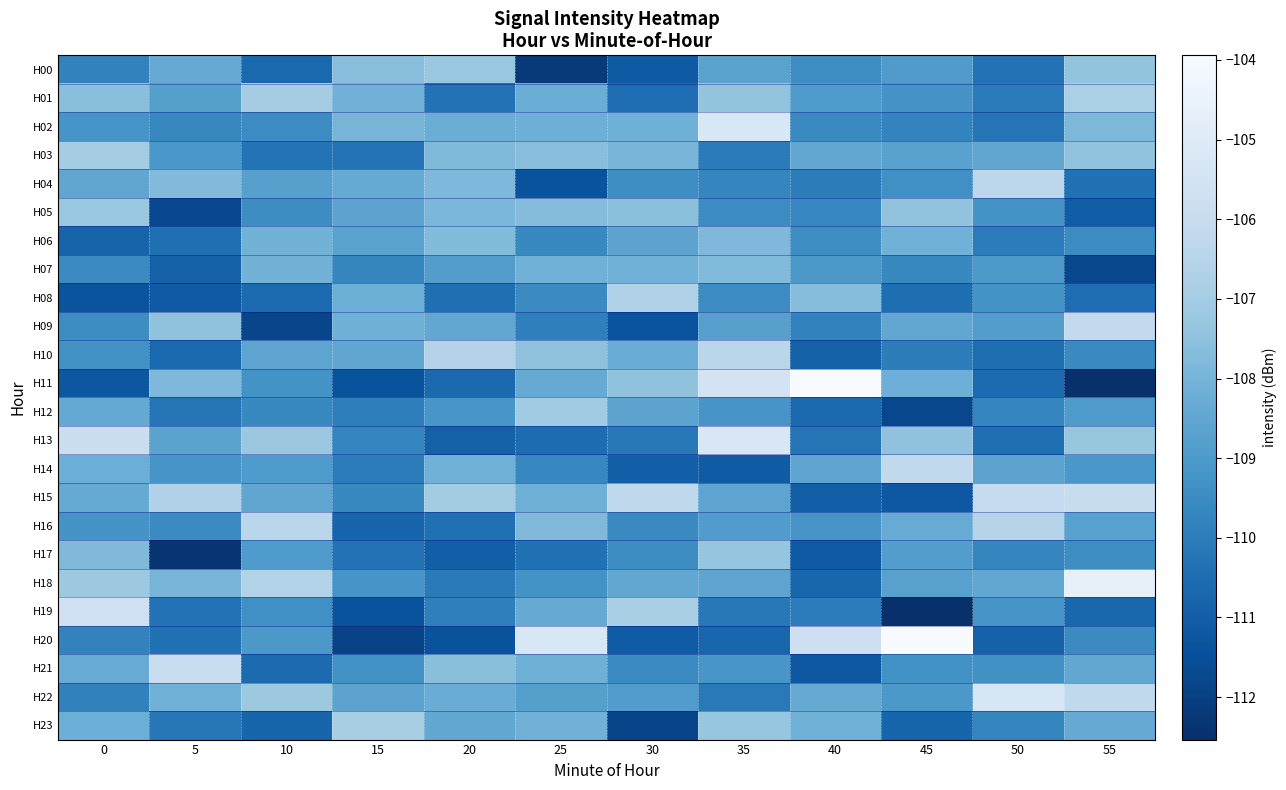

Reading left to right, list all the values displayed in this chart.

H00: 0=-109.8	5=-108.4	10=-110.7	15=-107.6	20=-107.3	25=-112.2	30=-111.1	35=-108.7	40=-109.4	45=-108.9	50=-110.3	55=-107.4
H01: 0=-107.6	5=-108.8	10=-107.0	15=-108.1	20=-110.3	25=-108.3	30=-110.5	35=-107.4	40=-109.0	45=-109.2	50=-110.0	55=-106.8
H02: 0=-109.2	5=-109.6	10=-109.5	15=-108.0	20=-108.3	25=-108.2	30=-108.2	35=-105.3	40=-109.6	45=-109.8	50=-110.3	55=-107.8
H03: 0=-107.0	5=-109.1	10=-110.3	15=-110.3	20=-107.8	25=-107.6	30=-108.0	35=-110.0	40=-108.5	45=-108.7	50=-108.5	55=-107.4
H04: 0=-108.5	5=-107.7	10=-108.8	15=-108.4	20=-107.8	25=-111.4	30=-109.4	35=-109.7	40=-110.0	45=-109.4	50=-106.4	55=-110.4
H05: 0=-107.2	5=-111.7	10=-109.5	15=-108.6	20=-107.9	25=-107.7	30=-107.5	35=-109.5	40=-109.7	45=-107.4	50=-109.2	55=-111.1
H06: 0=-110.8	5=-110.4	10=-108.0	15=-108.6	20=-107.7	25=-109.6	30=-108.6	35=-107.8	40=-109.4	45=-108.1	50=-110.0	55=-109.5
H07: 0=-109.5	5=-110.9	10=-108.1	15=-109.7	20=-108.9	25=-108.1	30=-108.1	35=-107.8	40=-109.1	45=-109.6	50=-109.0	55=-111.8
H08: 0=-111.3	5=-111.1	10=-110.6	15=-108.2	20=-110.4	25=-109.5	30=-106.7	35=-109.5	40=-107.6	45=-110.5	50=-109.2	55=-110.5
H09: 0=-109.5	5=-107.5	10=-111.8	15=-108.2	20=-108.5	25=-109.9	30=-111.3	35=-108.8	40=-109.8	45=-108.5	50=-108.9	55=-106.2
H10: 0=-109.3	5=-110.6	10=-108.6	15=-108.5	20=-106.6	25=-107.5	30=-108.3	35=-106.4	40=-110.9	45=-110.0	50=-110.5	55=-109.5
H11: 0=-111.2	5=-107.8	10=-109.3	15=-111.4	20=-110.6	25=-108.4	30=-107.5	35=-105.5	40=-103.9	45=-108.2	50=-110.6	55=-112.5
H12: 0=-108.4	5=-110.3	10=-109.6	15=-109.9	20=-109.1	25=-107.1	30=-108.6	35=-109.2	40=-110.6	45=-111.7	50=-109.7	55=-109.0
H13: 0=-105.9	5=-108.7	10=-107.2	15=-109.7	20=-110.9	25=-110.5	30=-110.1	35=-105.3	40=-110.3	45=-107.5	50=-110.4	55=-107.3
H14: 0=-108.2	5=-109.2	10=-109.0	15=-110.0	20=-108.1	25=-109.7	30=-111.0	35=-111.1	40=-108.6	45=-106.2	50=-108.6	55=-109.1
H15: 0=-108.4	5=-106.7	10=-108.5	15=-109.6	20=-107.0	25=-108.2	30=-106.3	35=-108.6	40=-111.0	45=-111.2	50=-106.1	55=-106.0
H16: 0=-109.2	5=-109.5	10=-106.4	15=-110.8	20=-110.4	25=-107.8	30=-109.6	35=-108.9	40=-109.2	45=-108.3	50=-106.5	55=-108.7
H17: 0=-107.8	5=-112.4	10=-109.0	15=-110.3	20=-111.0	25=-110.4	30=-109.5	35=-107.3	40=-111.1	45=-108.8	50=-109.7	55=-109.4
H18: 0=-107.2	5=-108.0	10=-106.6	15=-109.2	20=-110.1	25=-109.3	30=-108.5	35=-108.6	40=-110.7	45=-108.7	50=-108.5	55=-104.6
H19: 0=-105.7	5=-110.3	10=-109.4	15=-111.4	20=-109.9	25=-108.4	30=-106.8	35=-110.1	40=-110.0	45=-112.5	50=-109.2	55=-110.7
H20: 0=-109.8	5=-110.4	10=-109.0	15=-111.9	20=-111.4	25=-105.3	30=-111.1	35=-110.7	40=-105.8	45=-104.0	50=-110.9	55=-109.5
H21: 0=-108.3	5=-106.0	10=-110.6	15=-109.3	20=-107.6	25=-108.2	30=-109.5	35=-109.1	40=-111.2	45=-109.3	50=-109.3	55=-108.5
H22: 0=-109.8	5=-108.1	10=-107.2	15=-108.6	20=-108.3	25=-108.8	30=-108.9	35=-110.1	40=-108.4	45=-109.1	50=-105.3	55=-106.2
H23: 0=-108.2	5=-110.2	10=-110.8	15=-106.9	20=-108.4	25=-108.1	30=-111.8	35=-107.3	40=-108.1	45=-110.8	50=-109.7	55=-108.3